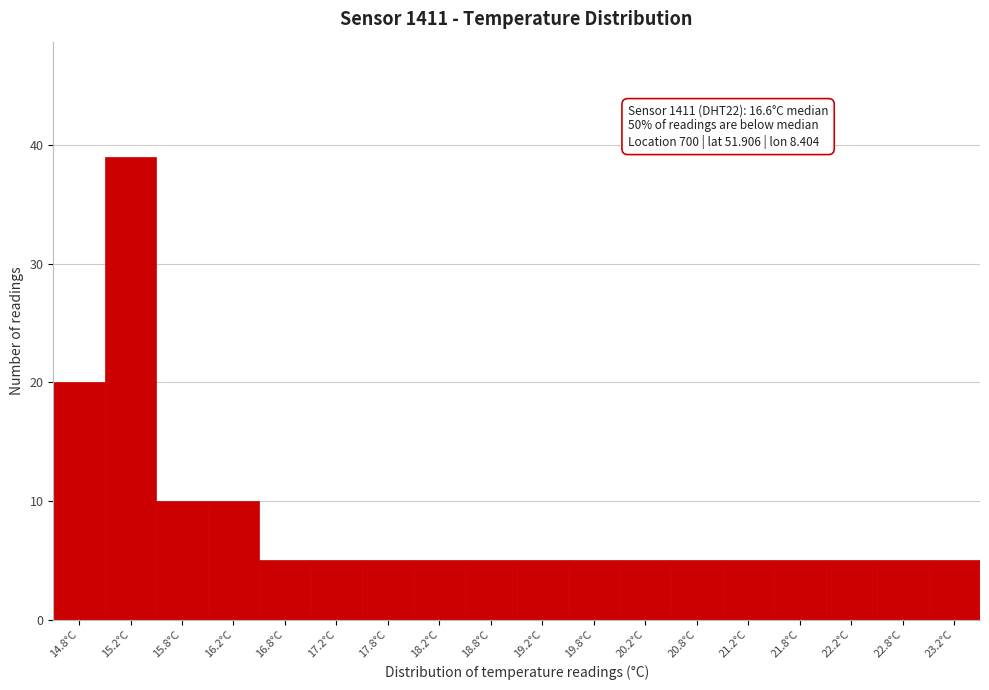

Reading right to left, extract all data points from this chart.

5	5	5	5	5	5	5	5	5	5	5	5	5	5	10	10	39	20